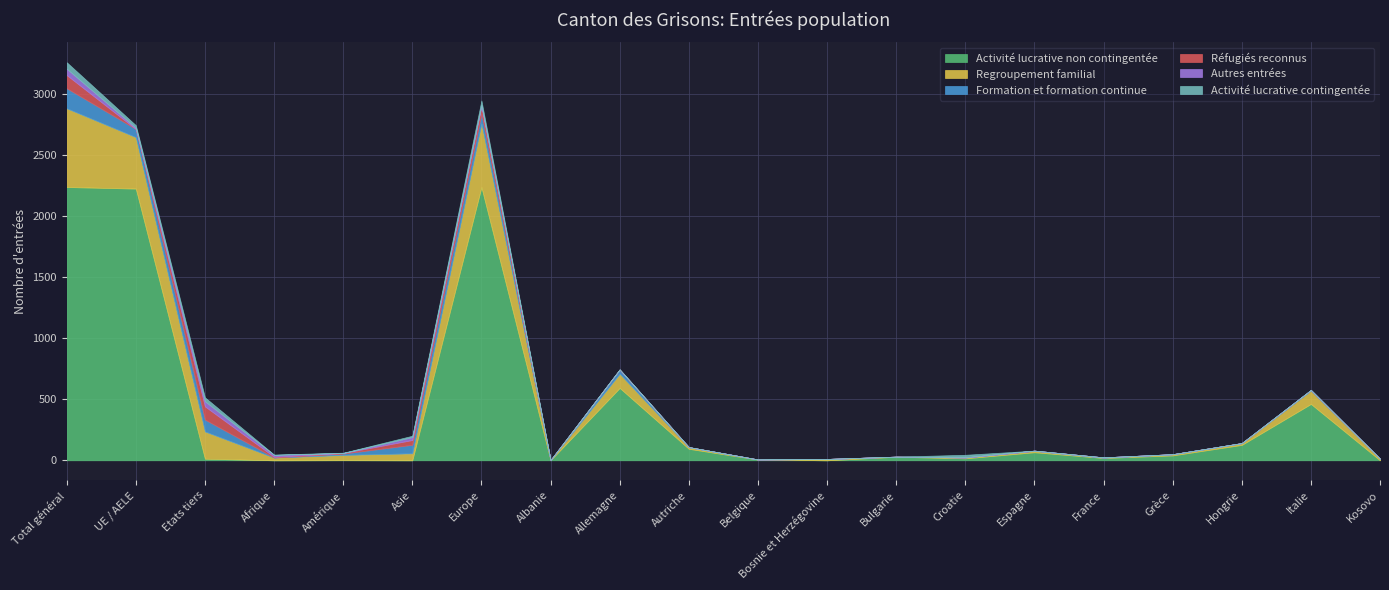

Where do Formation et formation continue and Regroupement familial first cross each other?

Amérique and Asie